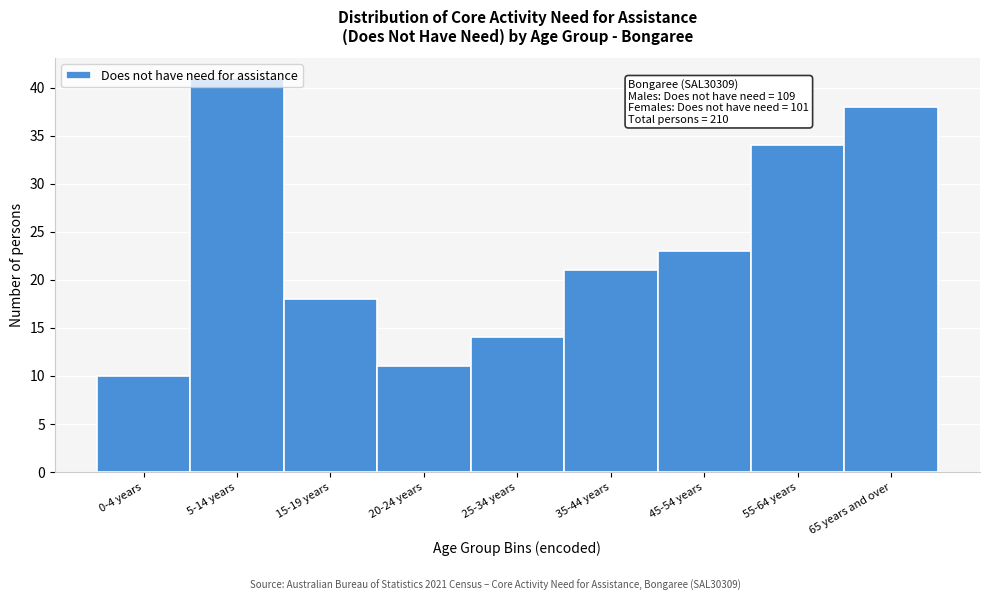

The value at 65 years and over is 63. True or false?

False